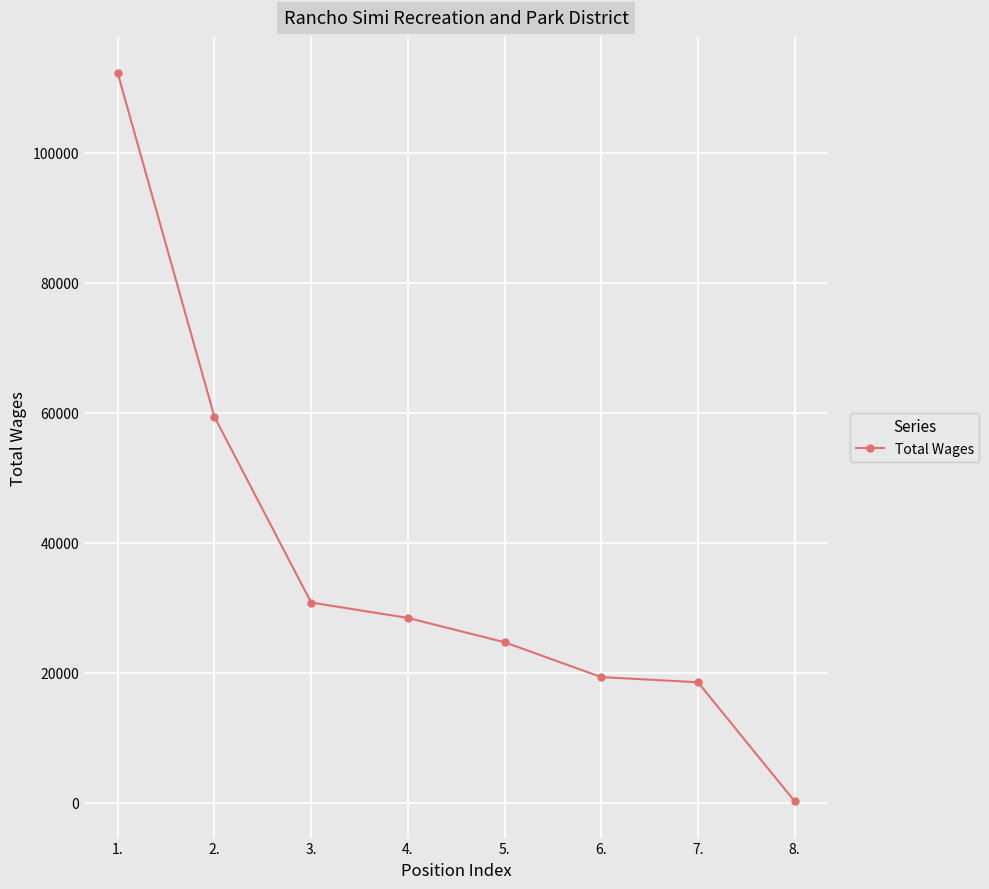

How many lines are shown in the chart?

1